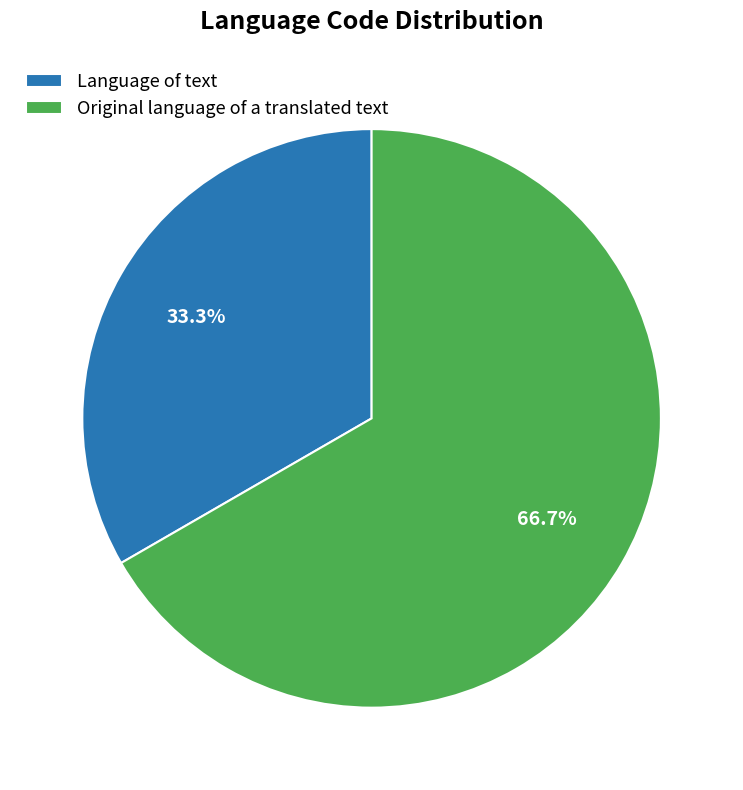

Is it true that Original language of a translated text is 76% of the pie?

False